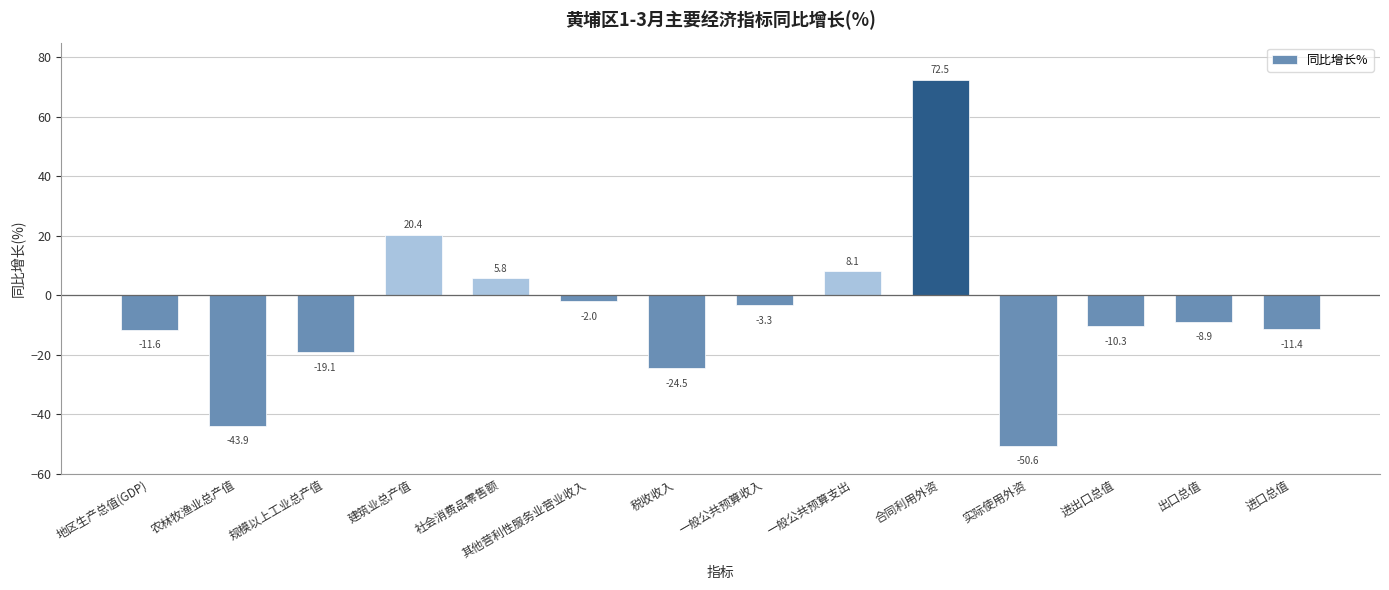

Reading left to right, extract all data points from this chart.

地区生产总值(GDP)=-11.6	农林牧渔业总产值=-43.9	规模以上工业总产值=-19.1	建筑业总产值=20.4	社会消费品零售额=5.8	其他营利性服务业营业收入=-2.0	税收收入=-24.5	一般公共预算收入=-3.3	一般公共预算支出=8.1	合同利用外资=72.5	实际使用外资=-50.6	进出口总值=-10.3	出口总值=-8.9	进口总值=-11.4